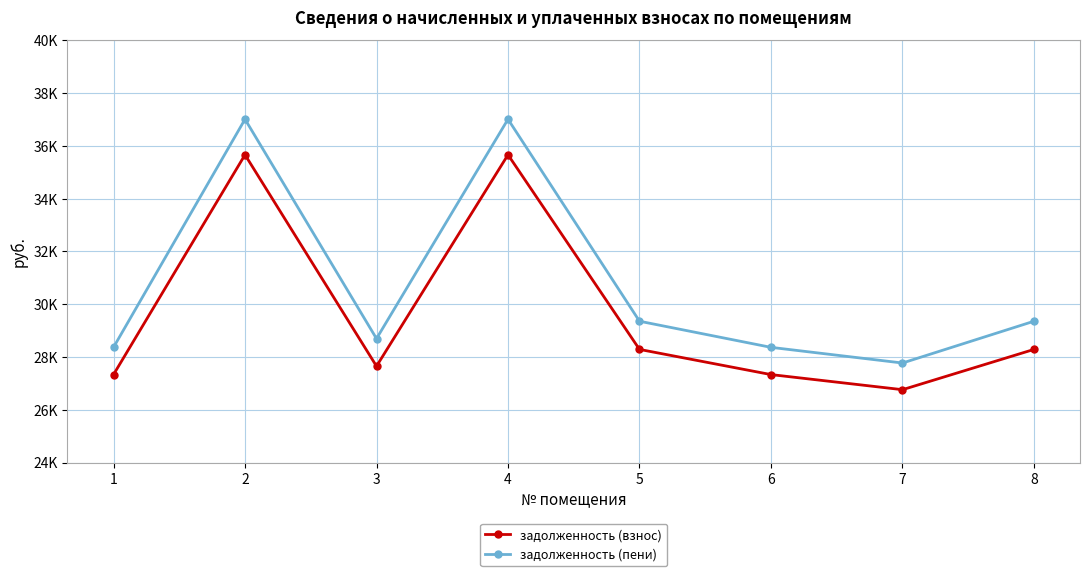

List the series in order of their peak value, highest first.

задолженность (пени), задолженность (взнос)